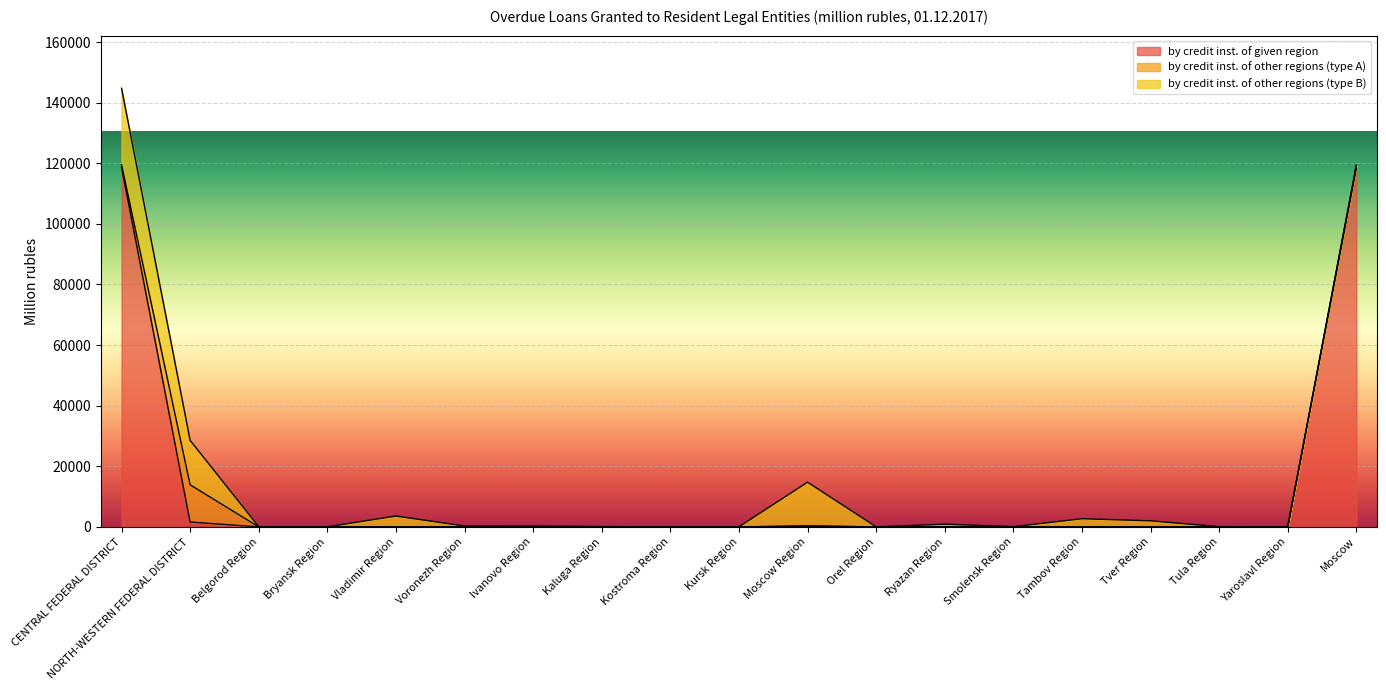

What is the difference between the maximum and minimum values in the by credit inst. of other regions (type B) series?

25237